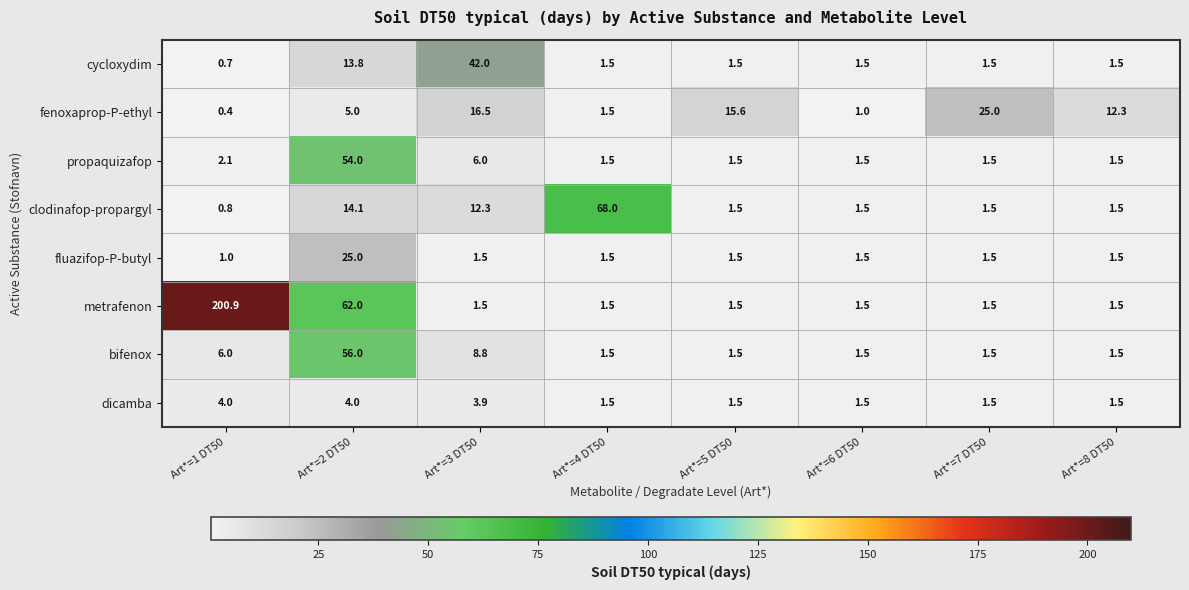

At which label does cycloxydim first exceed 1?

Art*=2 DT50